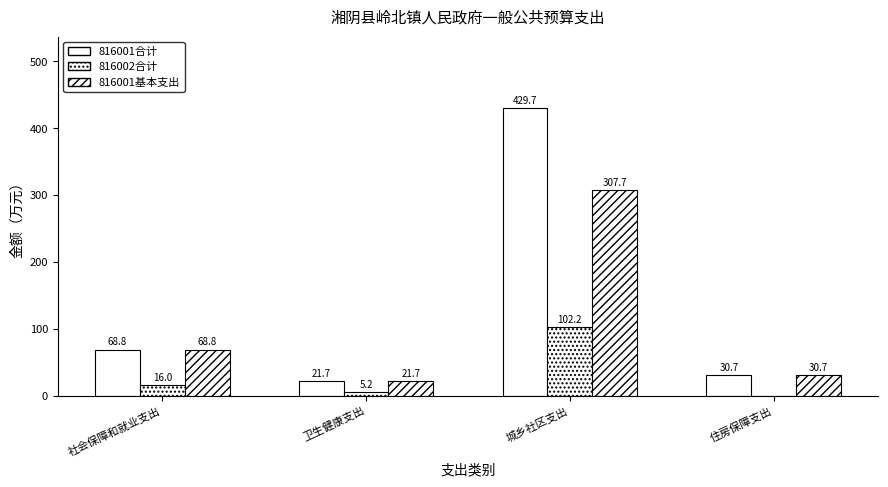

How many data points in 816001合计 are above 68?

2